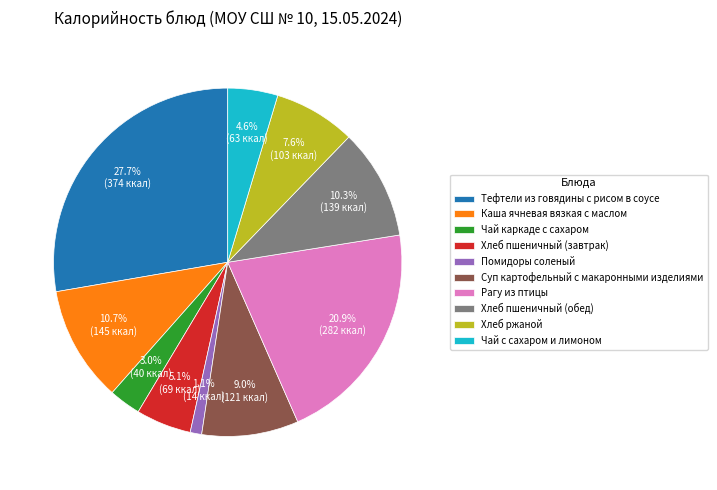

What percentage is NOT represented by Хлеб пшеничный (обед)?

89.7%